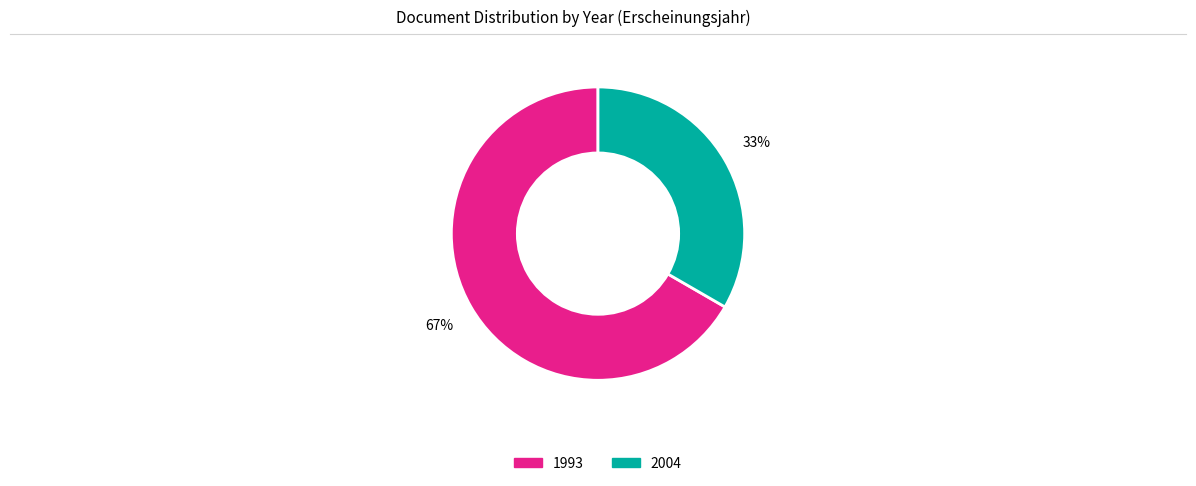

Is there a majority slice in this chart?

Yes